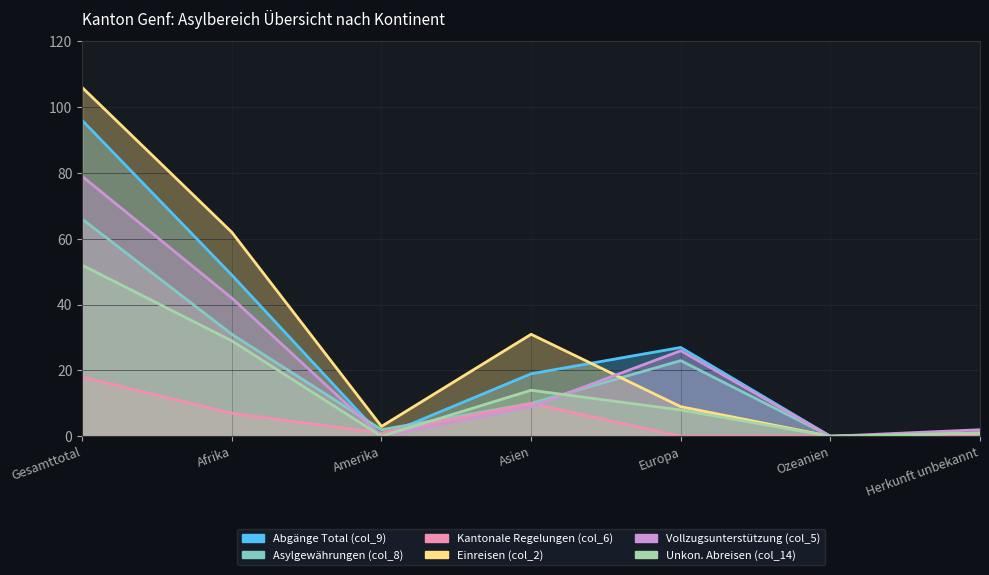

At which label does Vollzugsunterstützung (col_5) reach its minimum?

Amerika